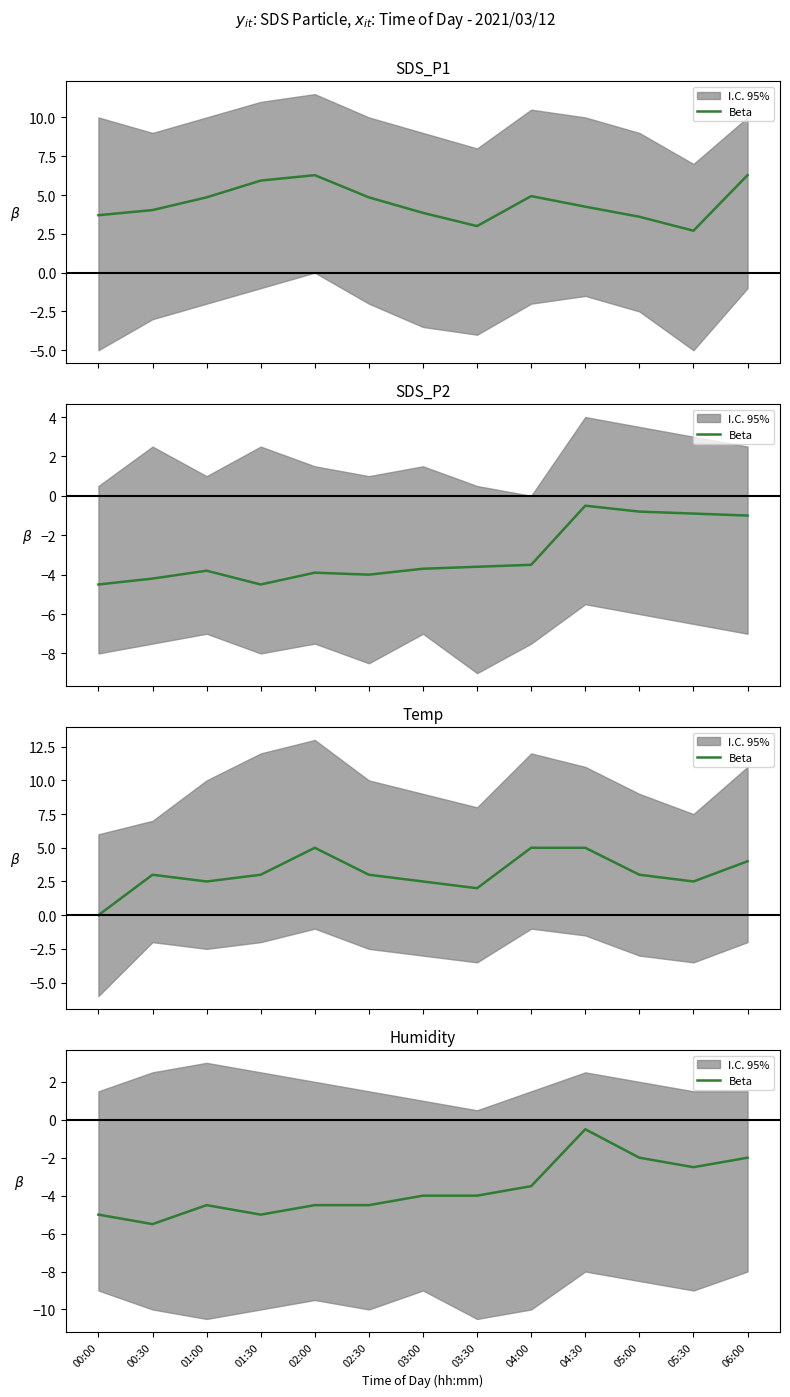

Reading left to right, extract all data points from this chart.

-5.0	-5.5	-4.5	-5.0	-4.5	-4.5	-4.0	-4.0	-3.5	-0.5	-2.0	-2.5	-2.0